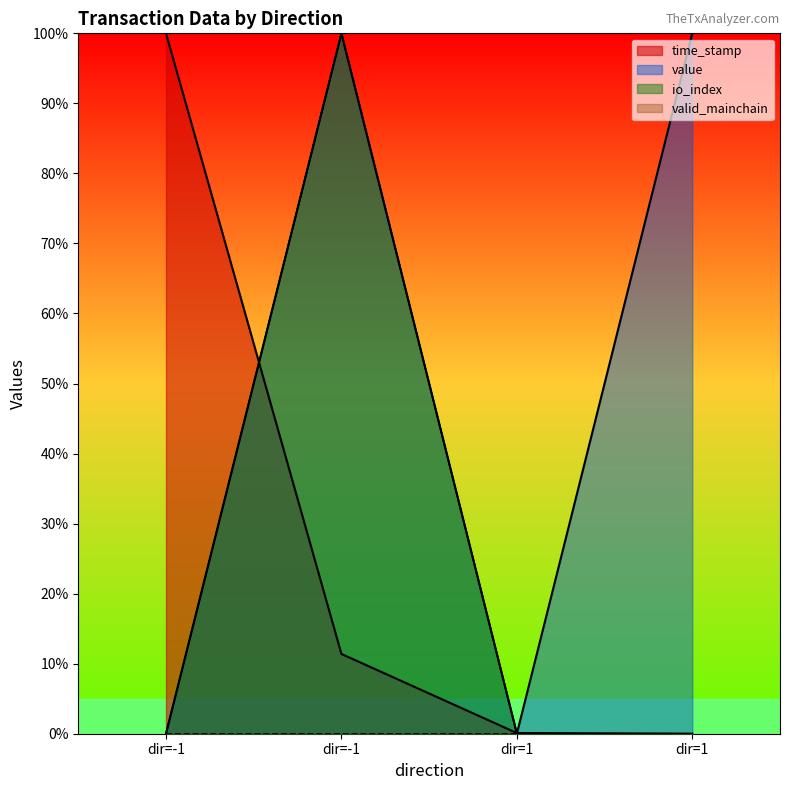

How many interior local peaks does the value series have?

1